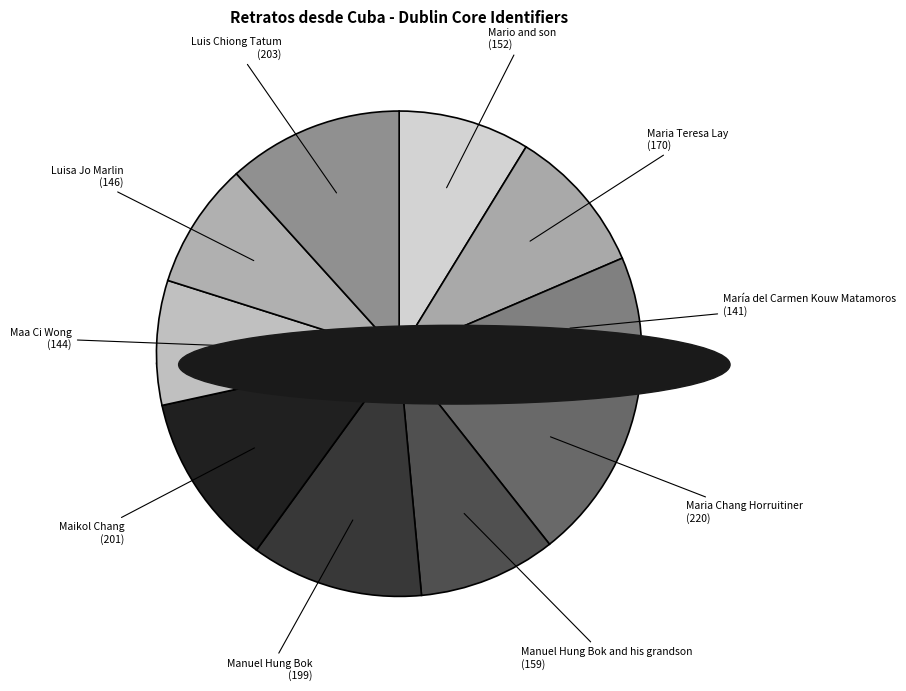

Rank the categories by value from highest to lowest.

Maria Chang Horruitiner, Luis Chiong Tatum, Maikol Chang, Manuel Hung Bok, Maria Teresa Lay, Manuel Hung Bok and his grandson, Mario and son, Luisa Jo Marlin, Maa Ci Wong, María del Carmen Kouw Matamoros